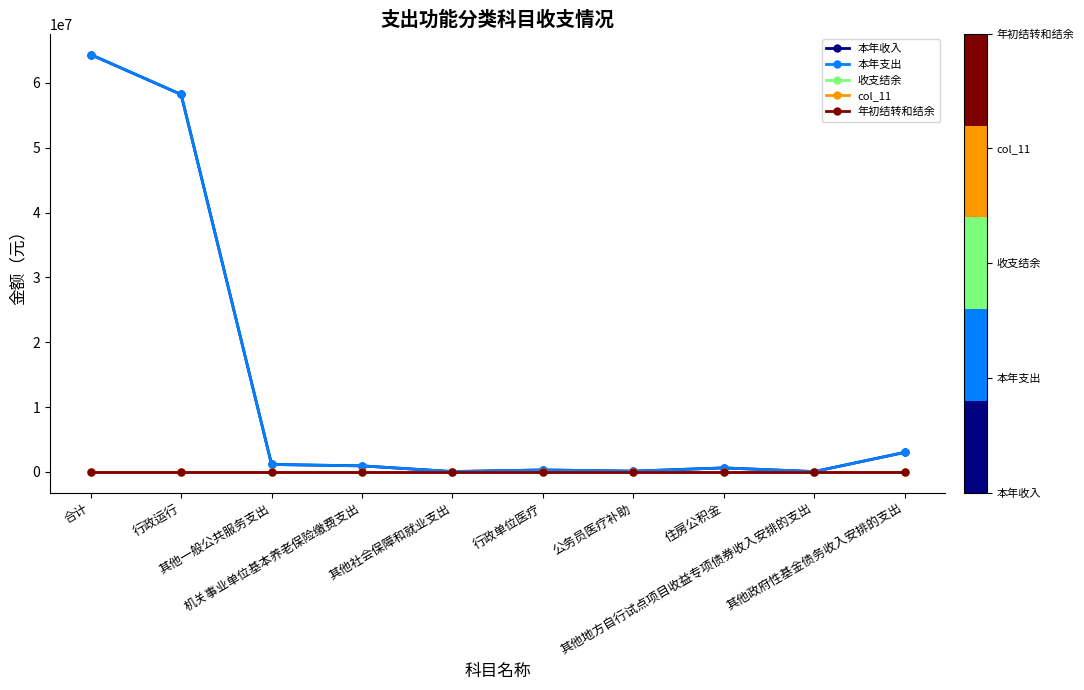

What is the label of the 3rd point from the right?

住房公积金